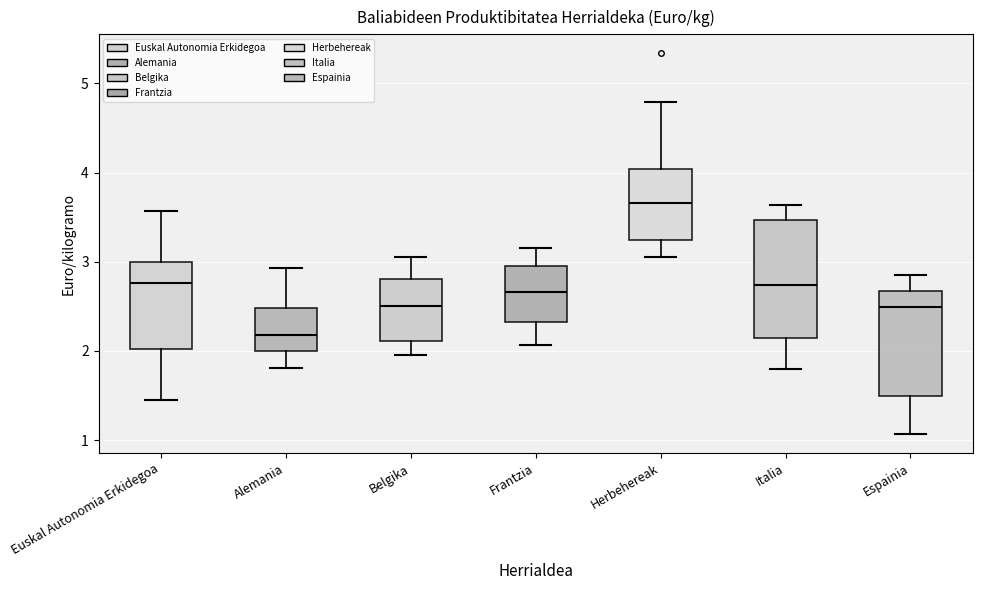

Reading left to right, read every box against the y-axis: the position of its median line, the range the box covers, and the ends of its whiskers. The values are not printed on the chart, so give them approximately, as read against the axis.

Euskal Autonomia Erkidegoa: median 2.8, box 2.0 to 3.0, whiskers 1.5 to 3.6
Alemania: median 2.2, box 2.0 to 2.5, whiskers 1.8 to 2.9
Belgika: median 2.5, box 2.1 to 2.8, whiskers 2.0 to 3.1
Frantzia: median 2.7, box 2.3 to 3.0, whiskers 2.1 to 3.2
Herbehereak: median 3.7, box 3.2 to 4.0, whiskers 3.0 to 4.8
Italia: median 2.7, box 2.1 to 3.5, whiskers 1.8 to 3.6
Espainia: median 2.5, box 1.5 to 2.7, whiskers 1.1 to 2.9